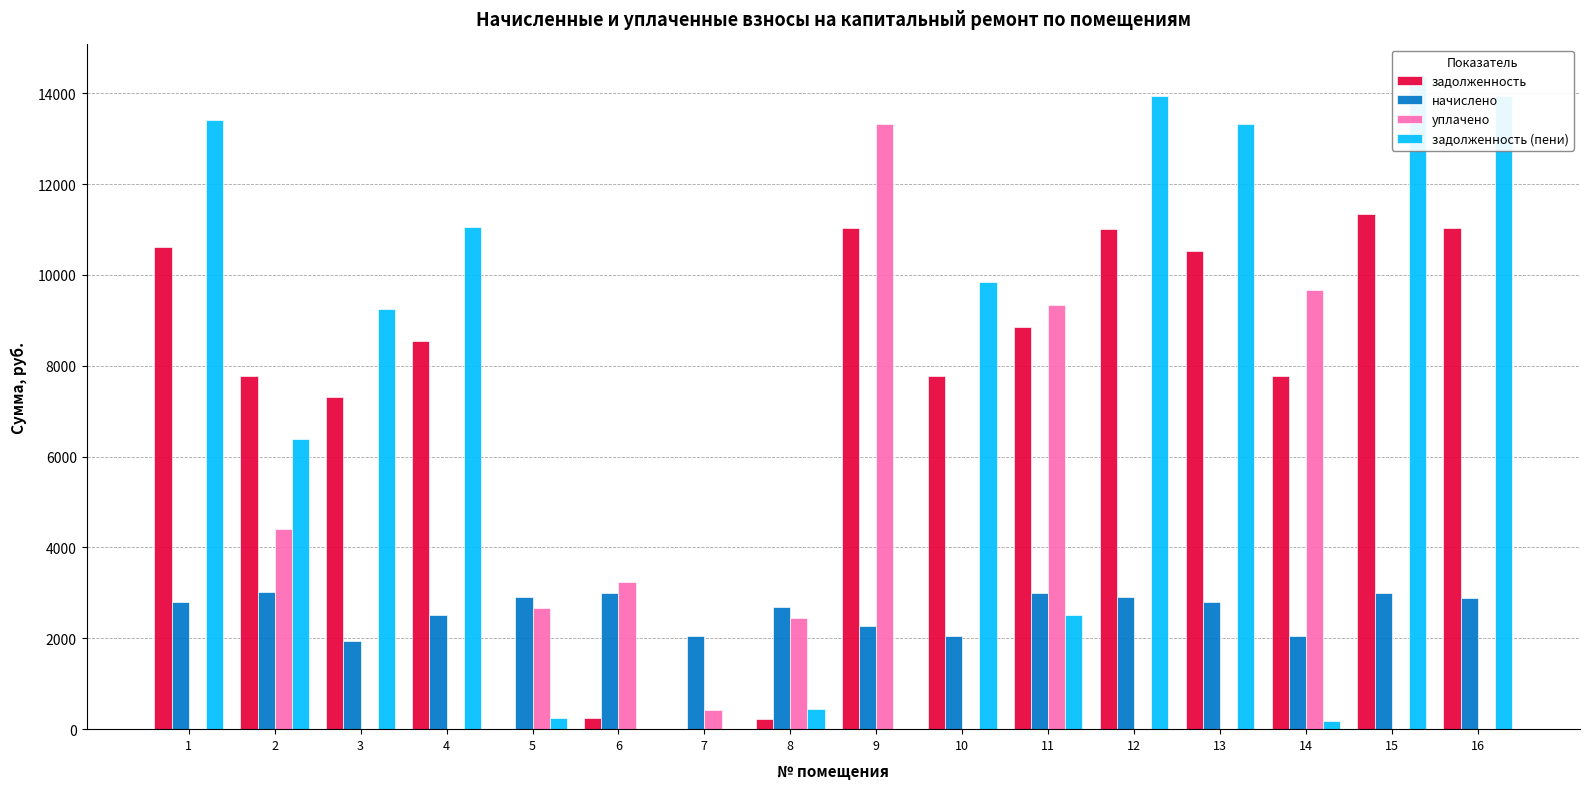

How many categories are shown in the chart?

16